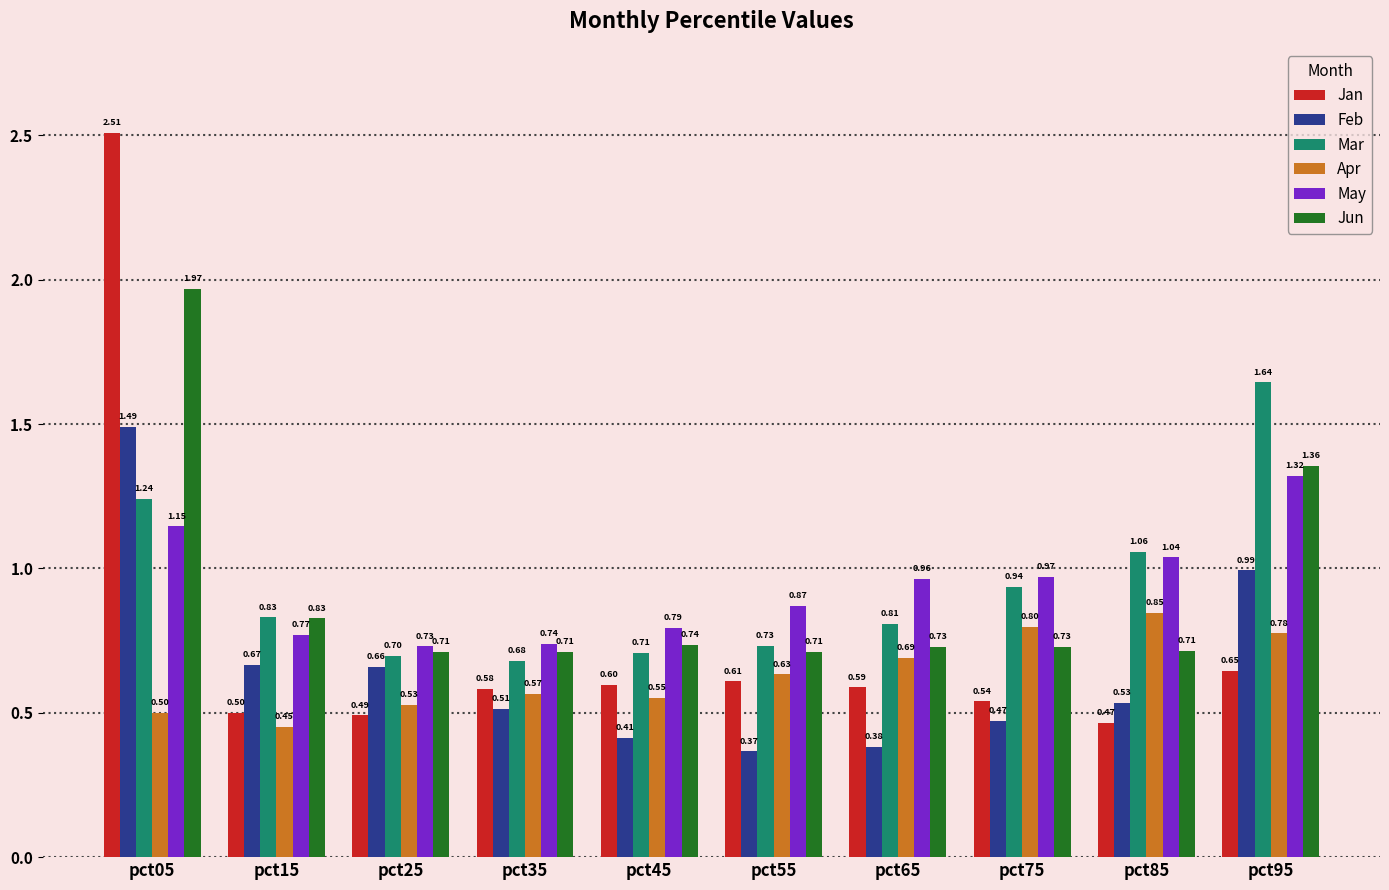

At which category is the sum across all series the highest?

pct05